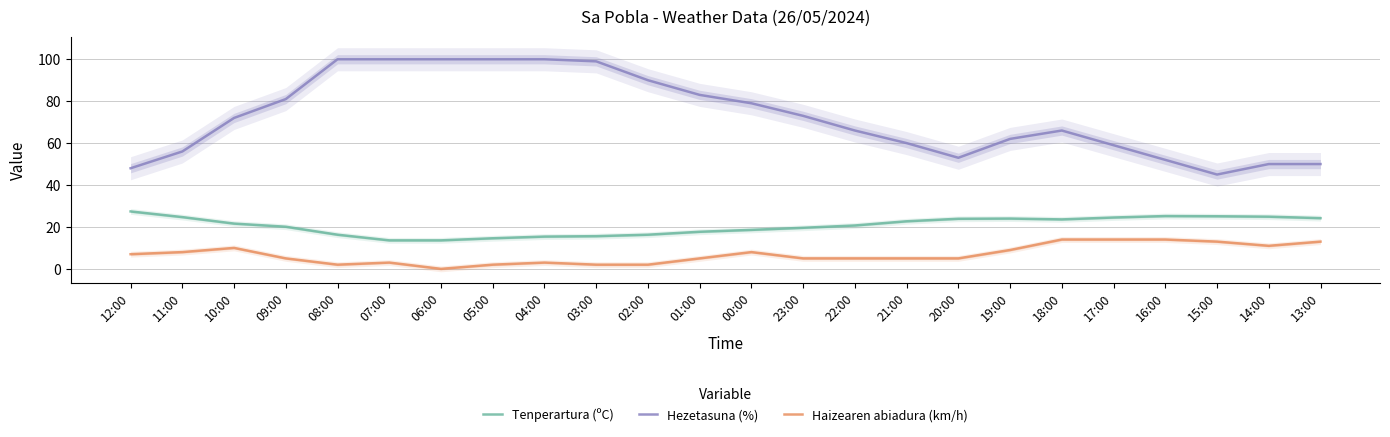

How many lines are shown in the chart?

3